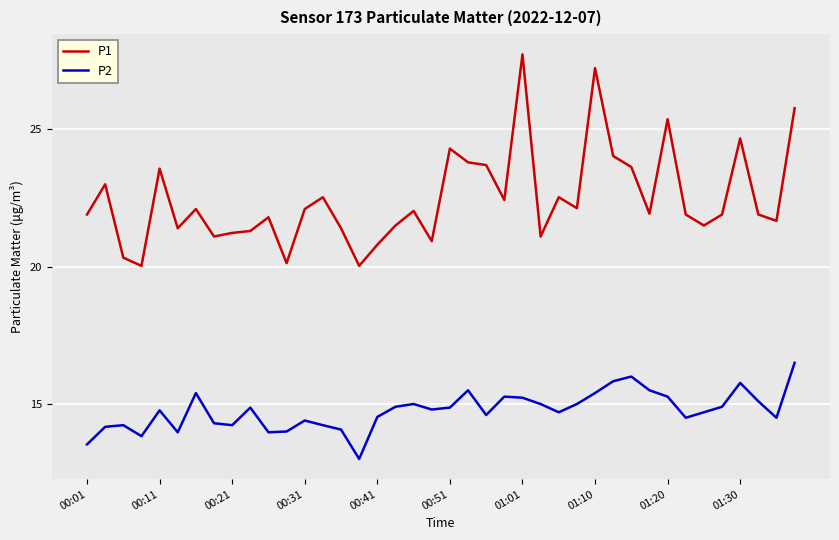

At how many categories does at least one series exceed 17?

40